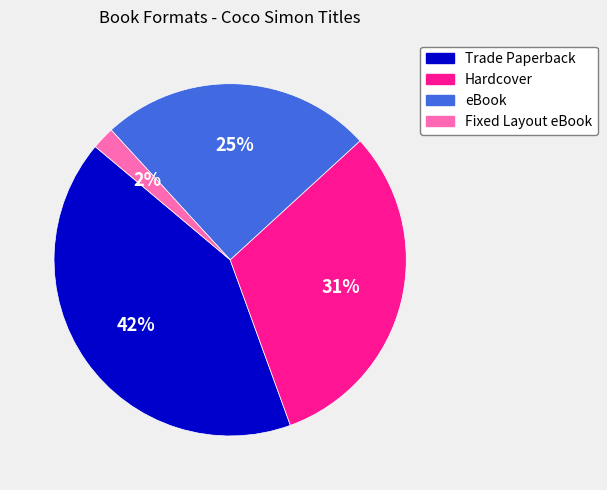

The Hardcover slice represents 23% of the pie. True or false?

False